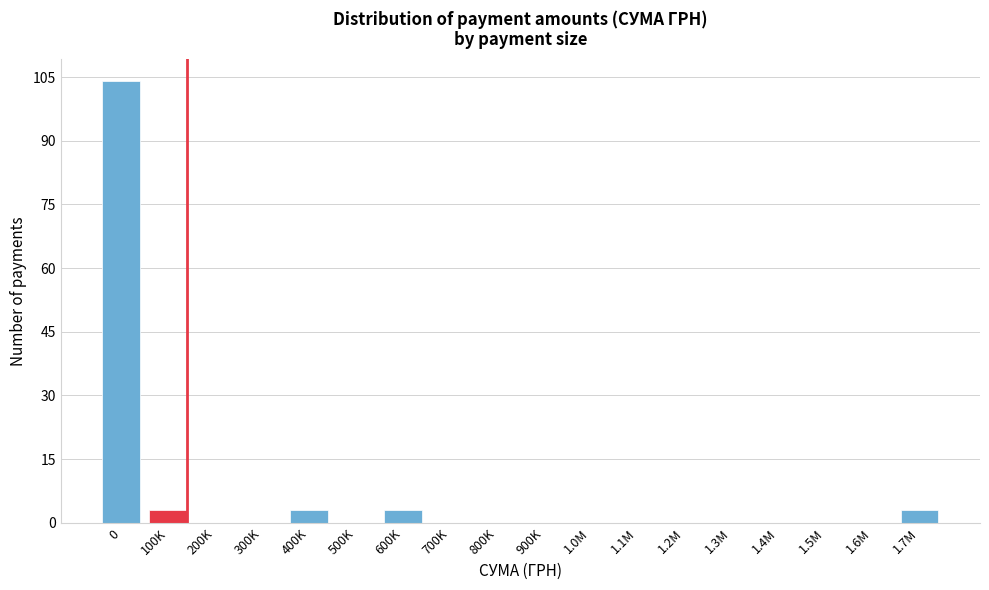

Reading right to left, list all the values displayed in this chart.

1.7M=3	1.6M=0	1.5M=0	1.4M=0	1.3M=0	1.2M=0	1.1M=0	1.0M=0	900K=0	800K=0	700K=0	600K=3	500K=0	400K=3	300K=0	200K=0	100K=3	0=104